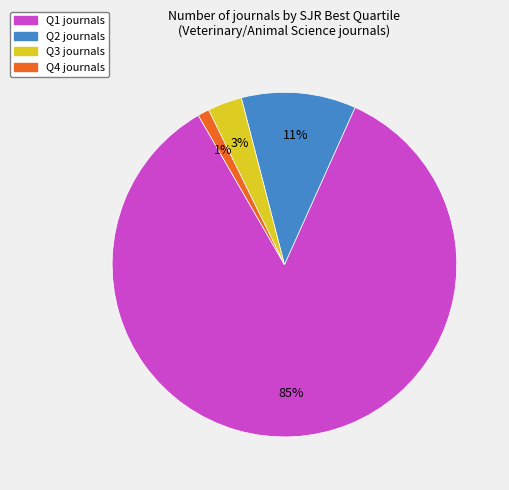

Rank the categories by value from highest to lowest.

Q1, Q2, Q3, Q4